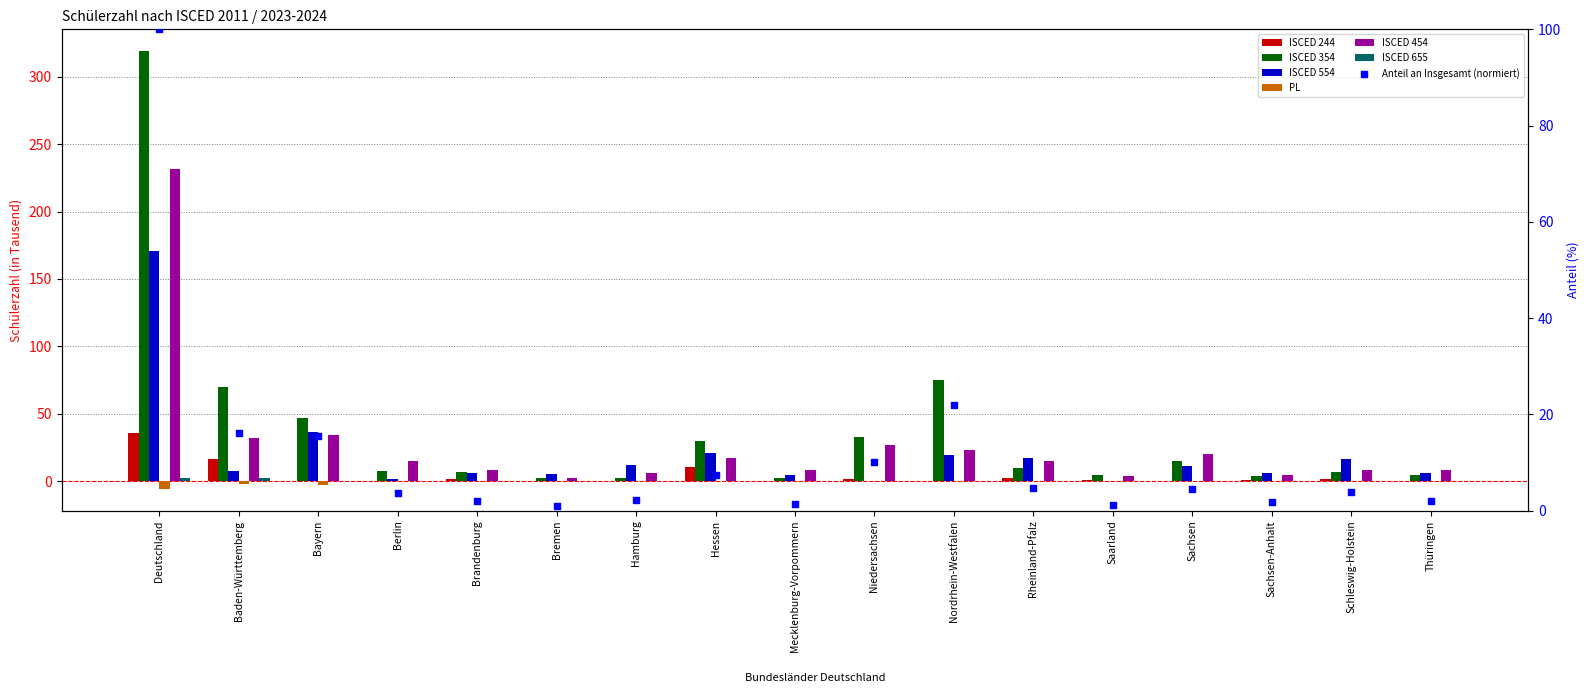

Which series reaches the maximum Y coordinate?

ISCED 354